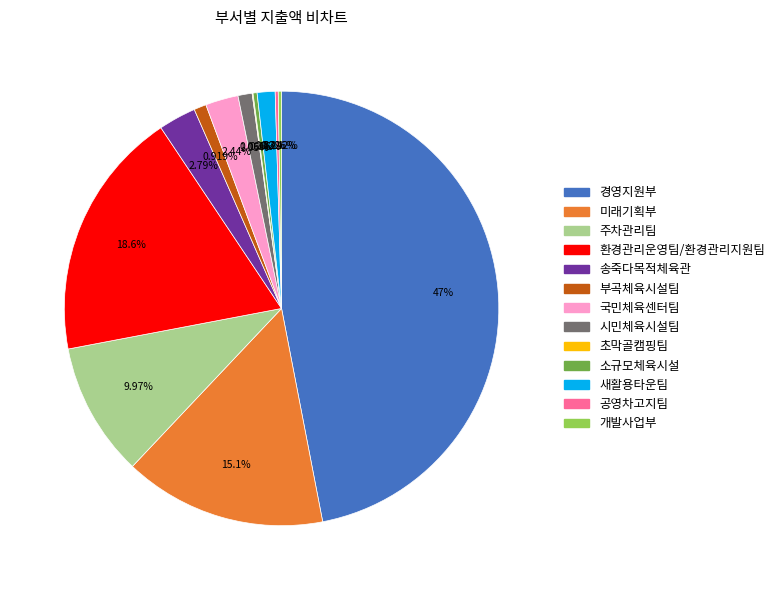

Which has a higher value, 송죽다목적체육관 or 부곡체육시설팀?

송죽다목적체육관